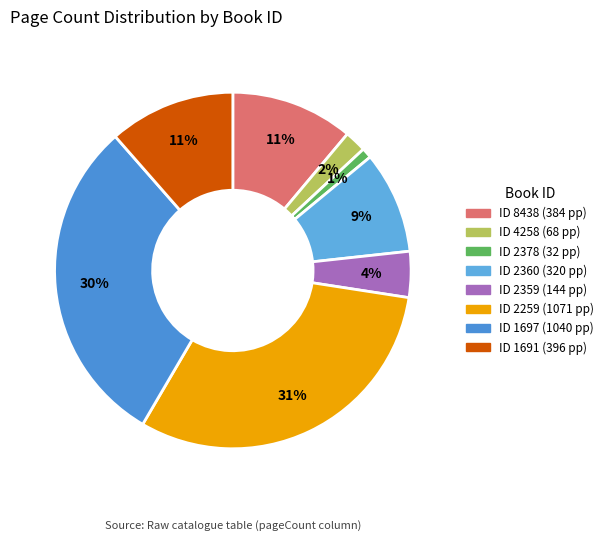

Which category has the smallest portion of the pie?

2378